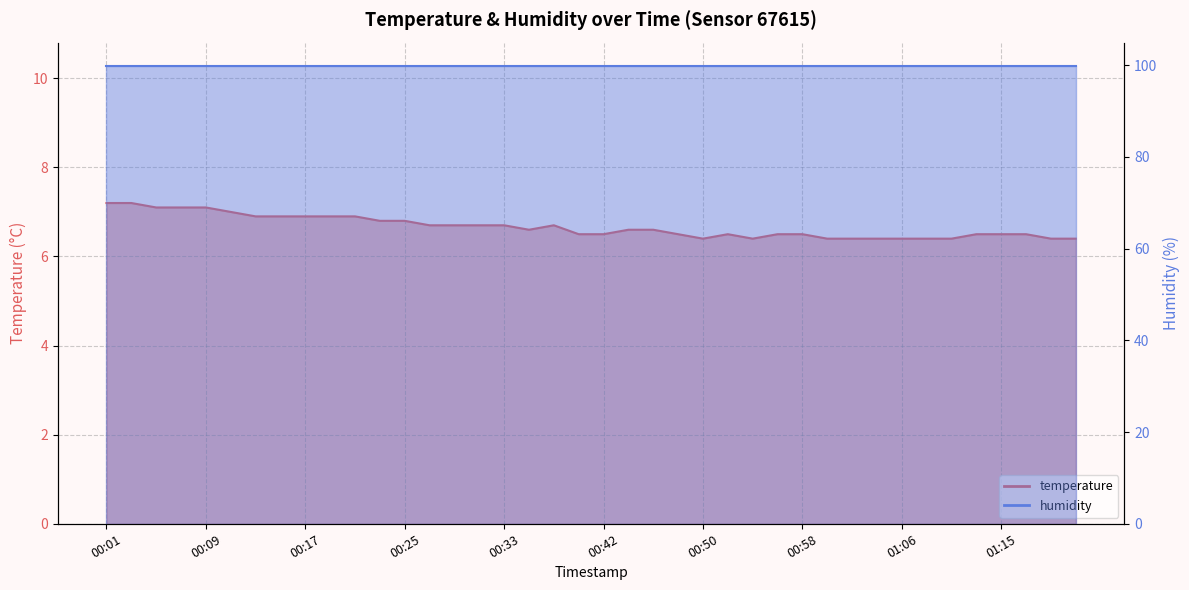

List the labels in order of value, largest first.

00:01, 00:03, 00:05, 00:07, 00:09, 00:11, 00:13, 00:15, 00:17, 00:19, 00:21, 00:23, 00:25, 00:27, 00:29, 00:31, 00:33, 00:38, 00:35, 00:44, 00:46, 00:40, 00:42, 00:48, 00:52, 00:56, 00:58, 01:13, 01:15, 01:17, 00:50, 00:54, 01:00, 01:02, 01:04, 01:06, 01:08, 01:11, 01:19, 01:21